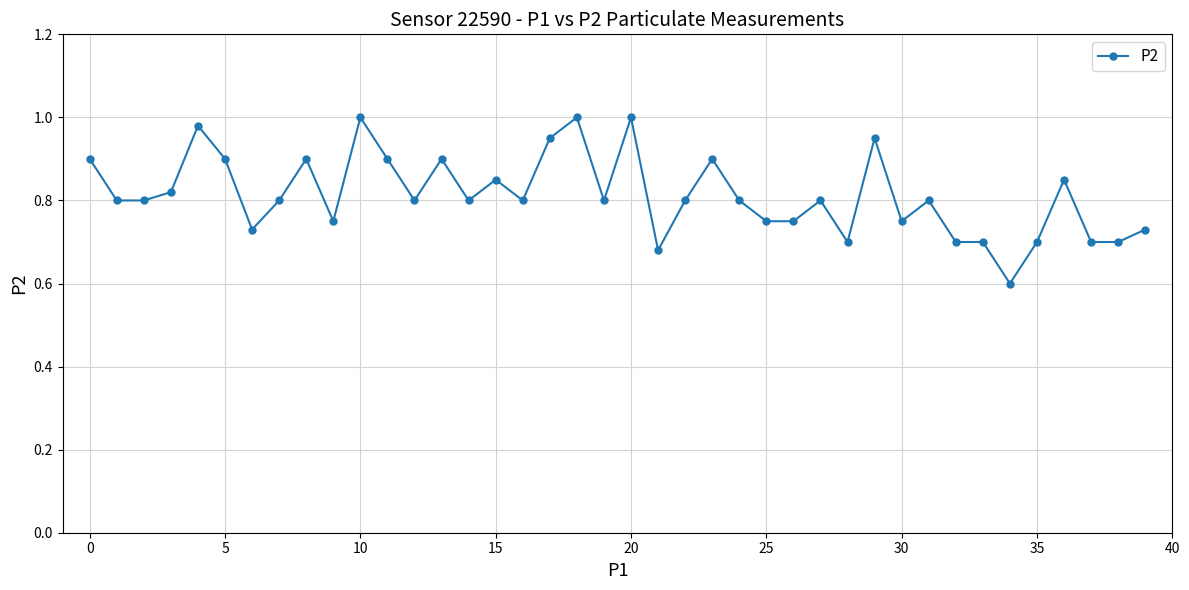

What is the smallest value displayed?

0.6